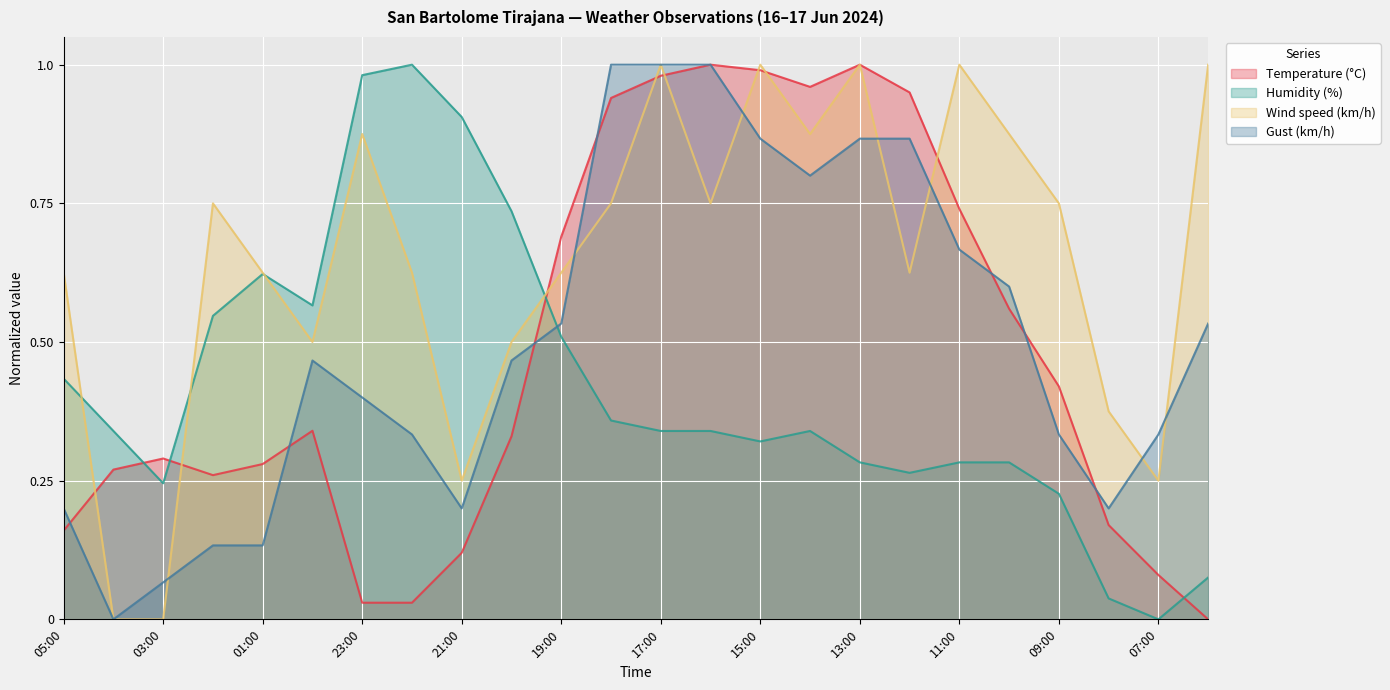

What is the label of the 2nd point from the left?

04:00